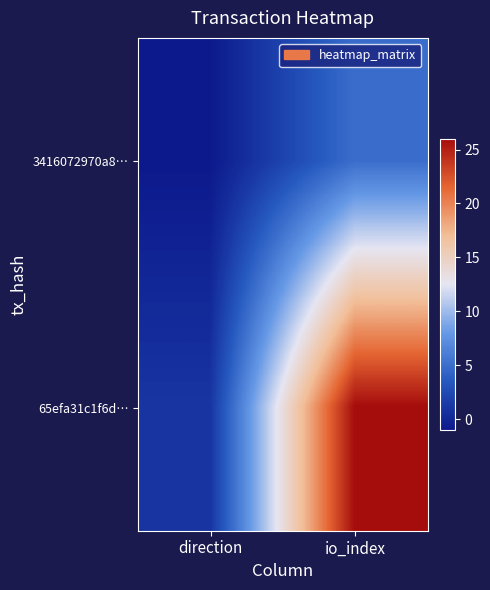

How many categories are shown in the chart?

2